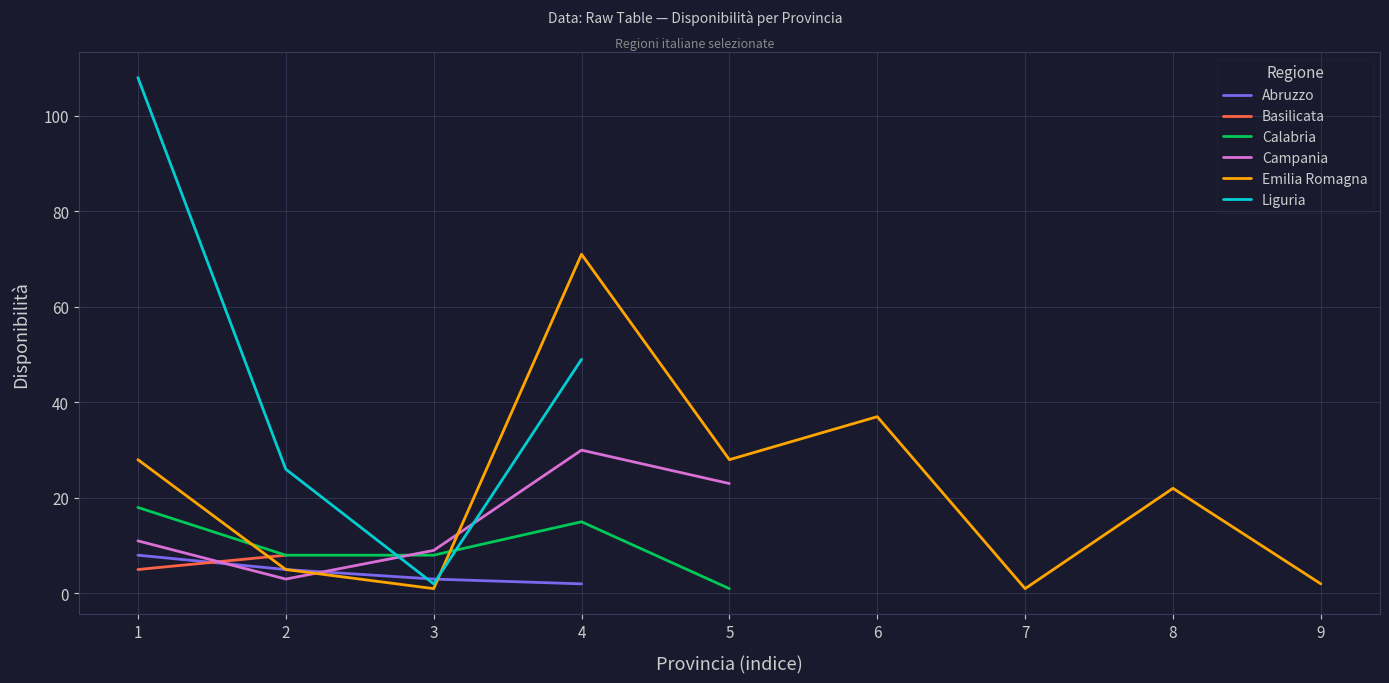

What is the highest value of the Liguria series?

108